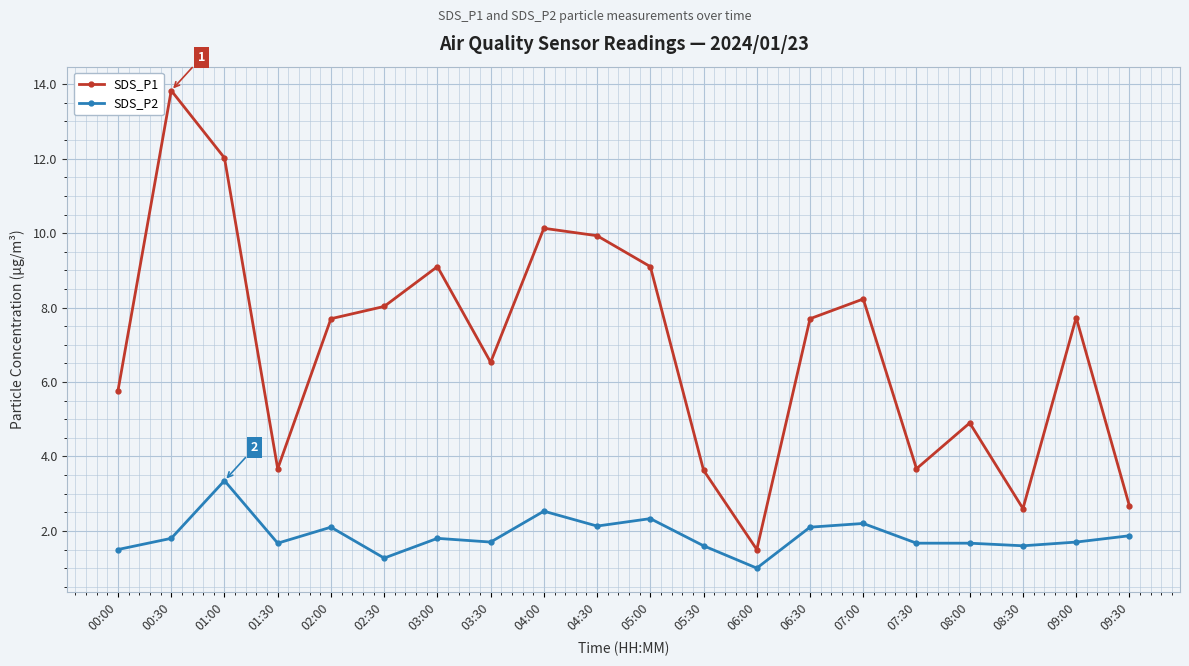

At how many categories does at least one series exceed 5?

13